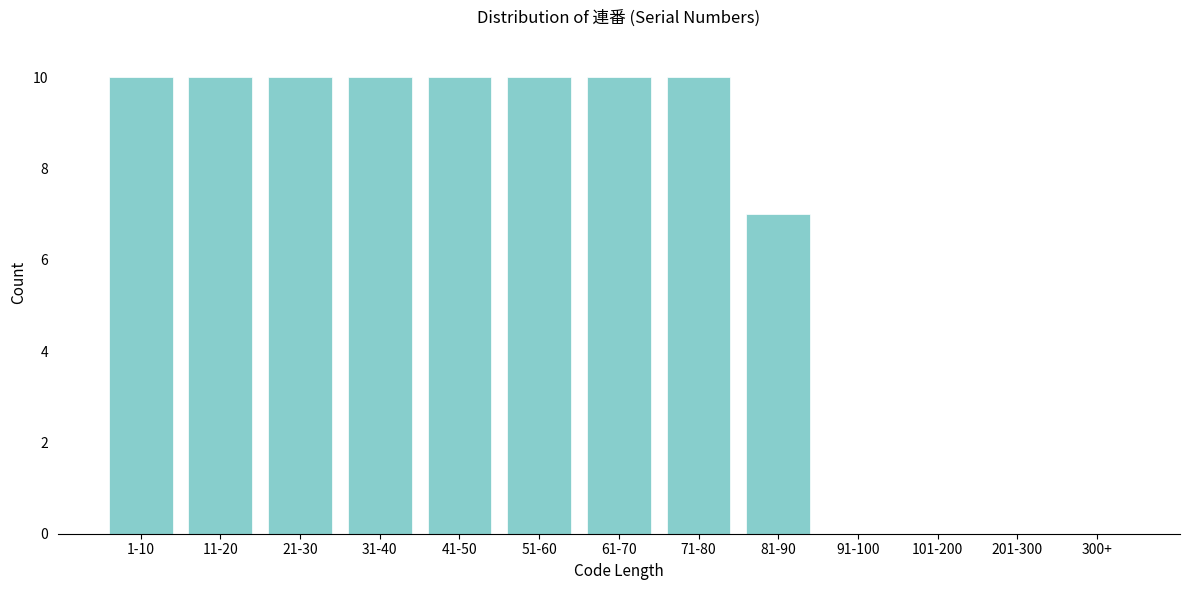

Reading left to right, extract all data points from this chart.

1-10=10	11-20=10	21-30=10	31-40=10	41-50=10	51-60=10	61-70=10	71-80=10	81-90=7	91-100=0	101-200=0	201-300=0	300+=0